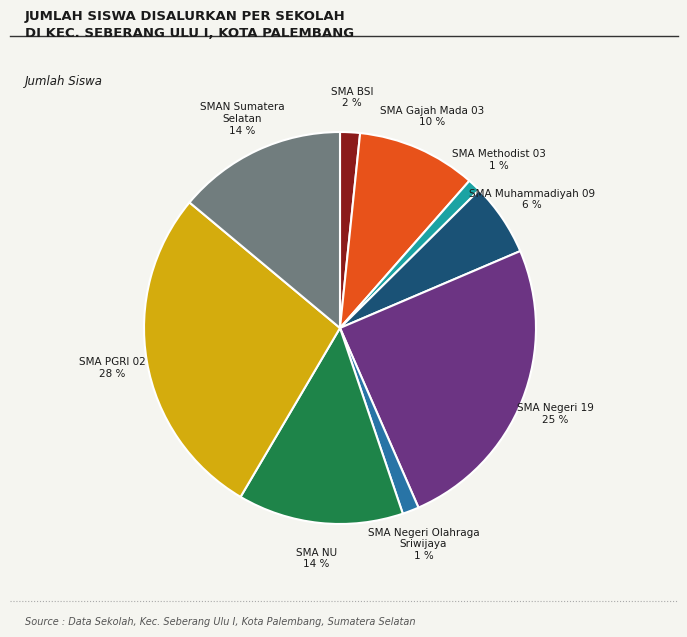

Does any single category account for the majority?

No